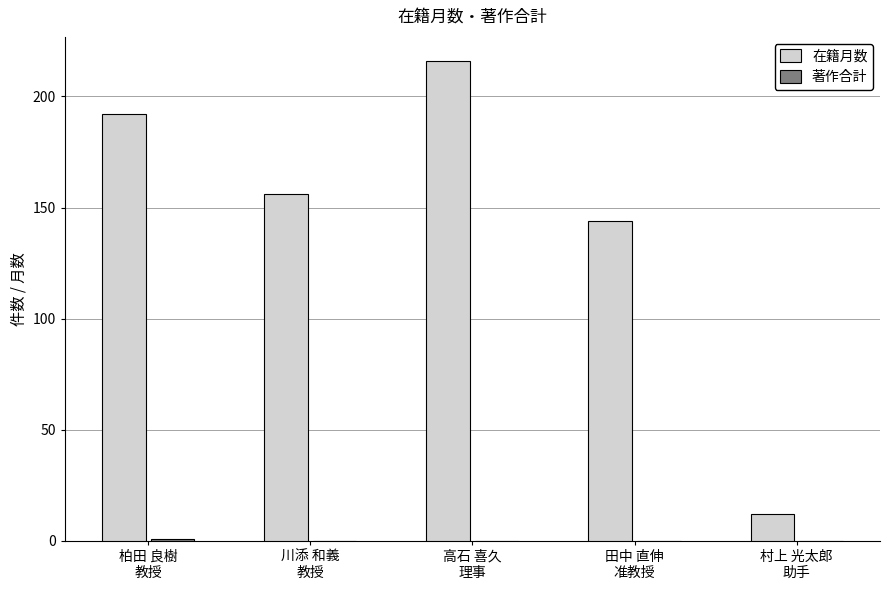

What is the sum of all 在籍月数 values?

720